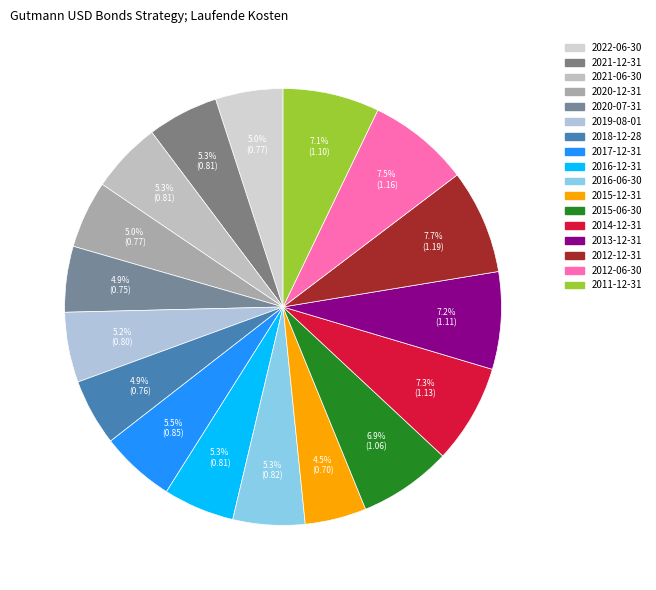

How many slices are in this pie chart?

17